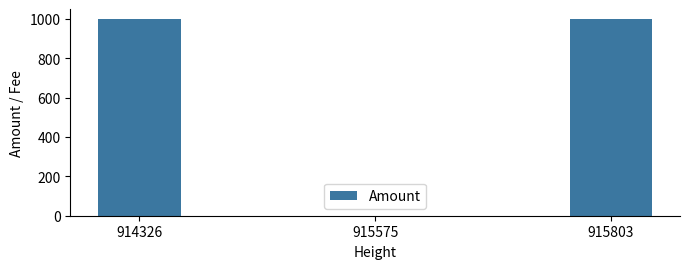

True or false: the data shows 1684 at 915803.

False